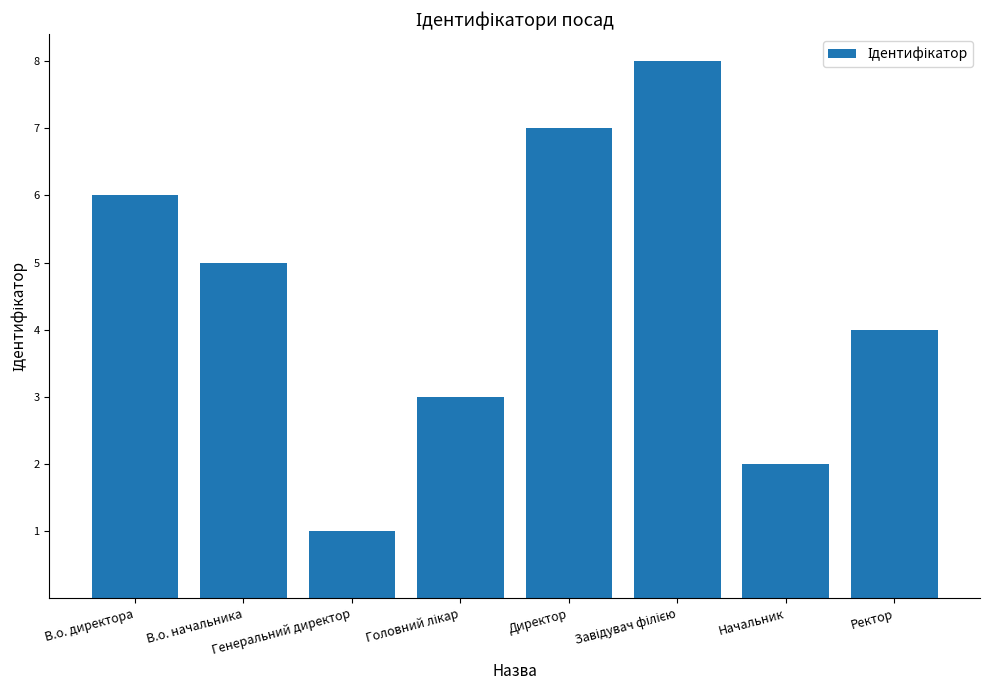

What is the smallest value displayed?

1